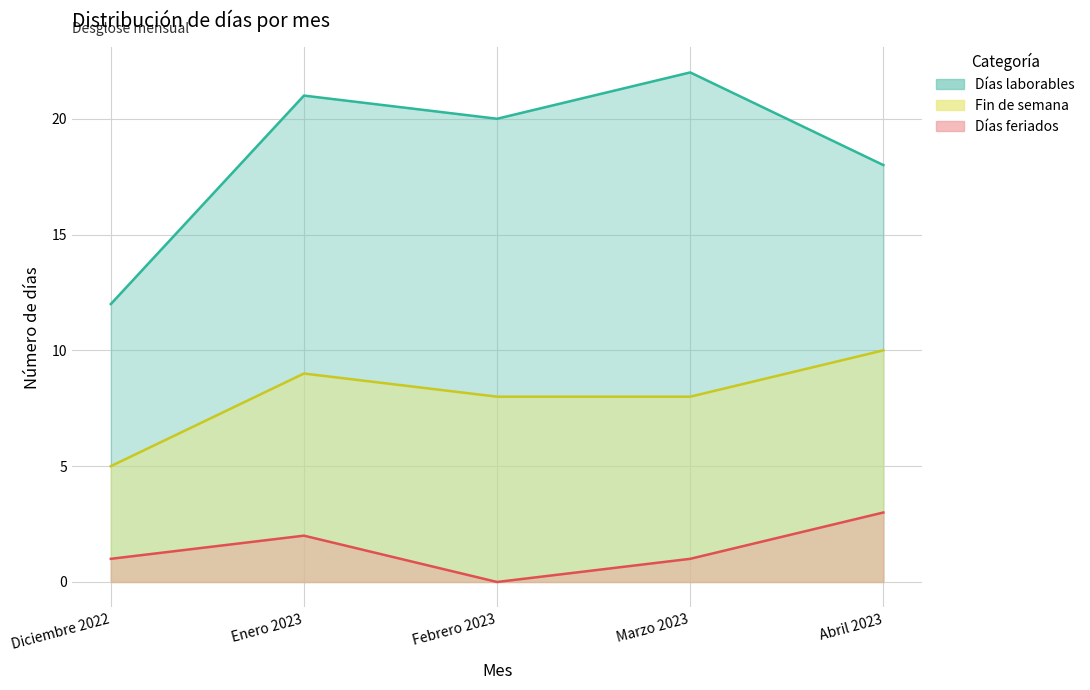

How many interior local valleys does the Días laborables series have?

1